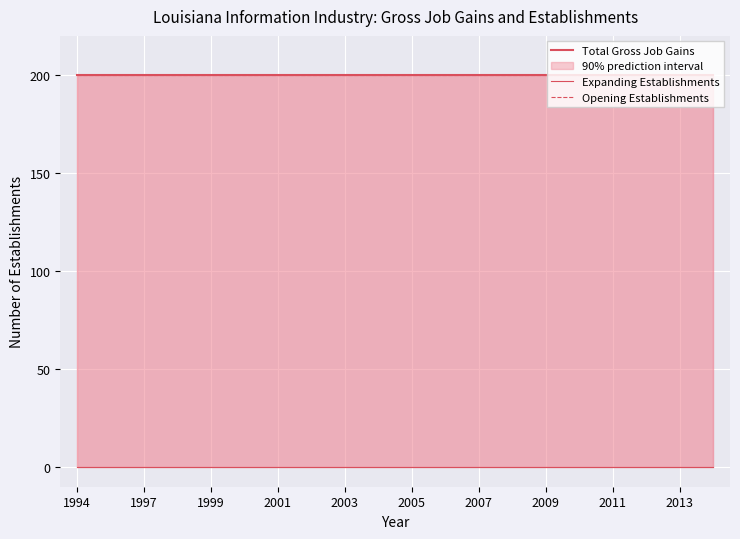

What position from the left is 2013?

10